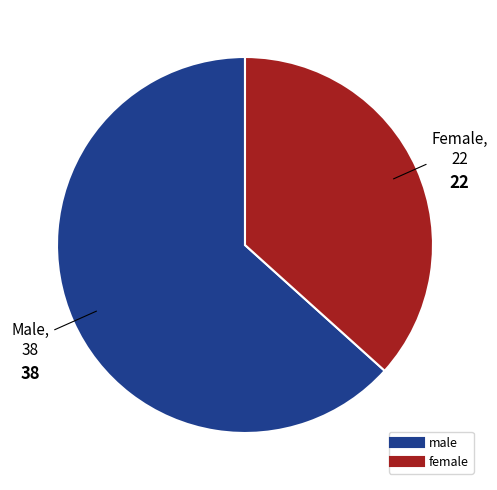

Count the number of slices in the pie.

2